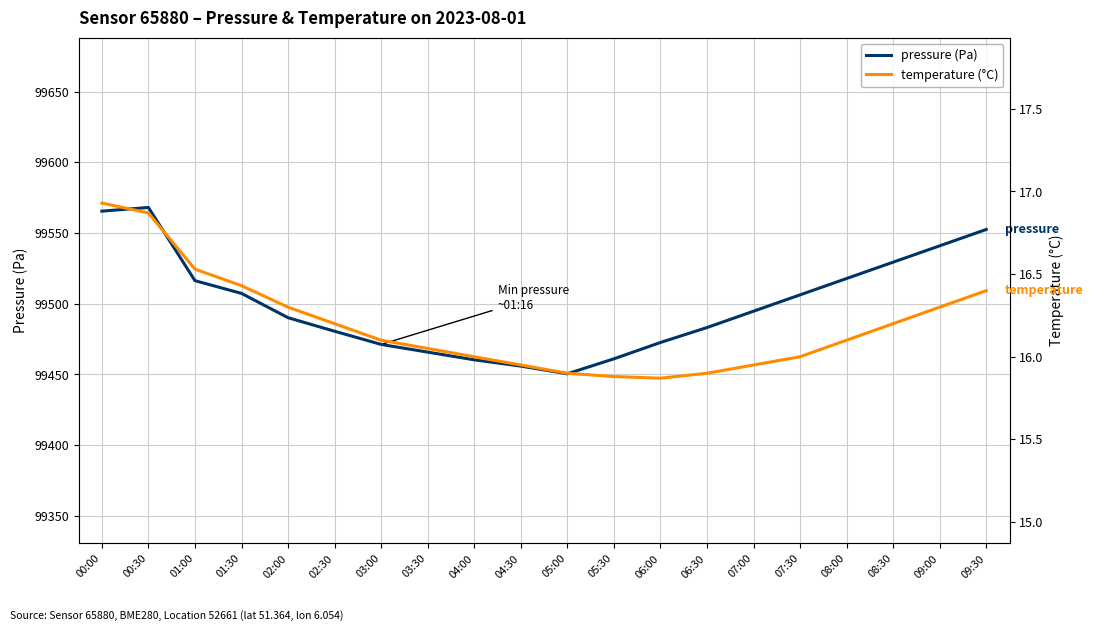

Which series has the largest range (max minus min)?

pressure